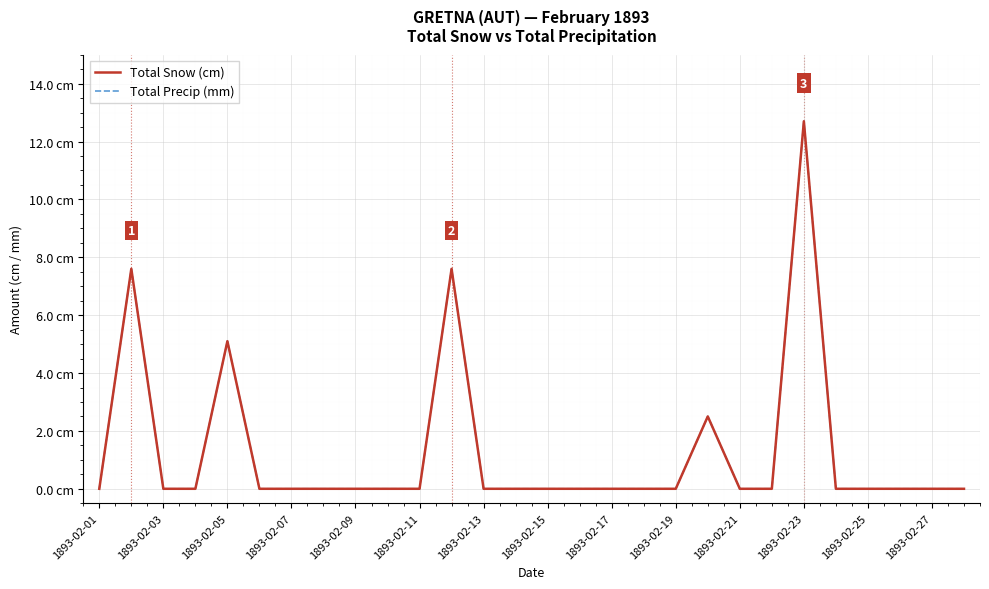

Does the chart display data point markers on the line(s)?

No